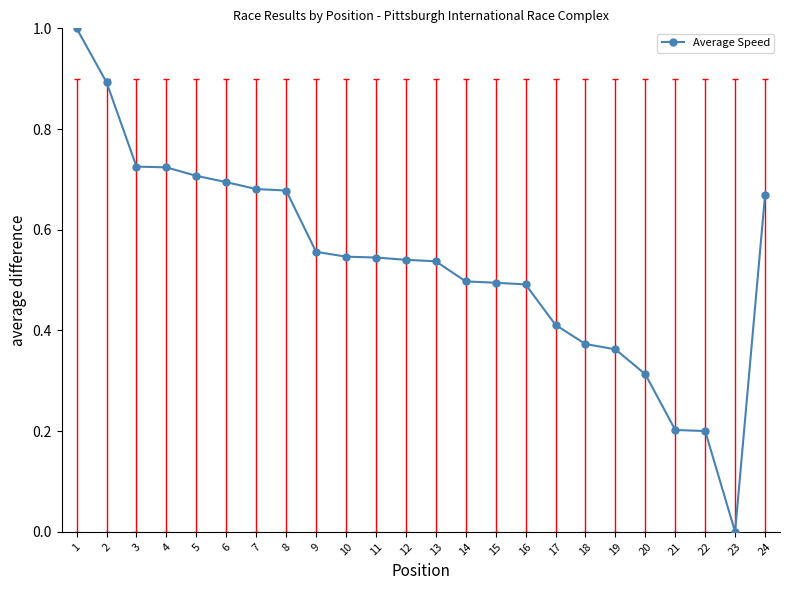

What is the difference between the second highest and minimum values?

0.9